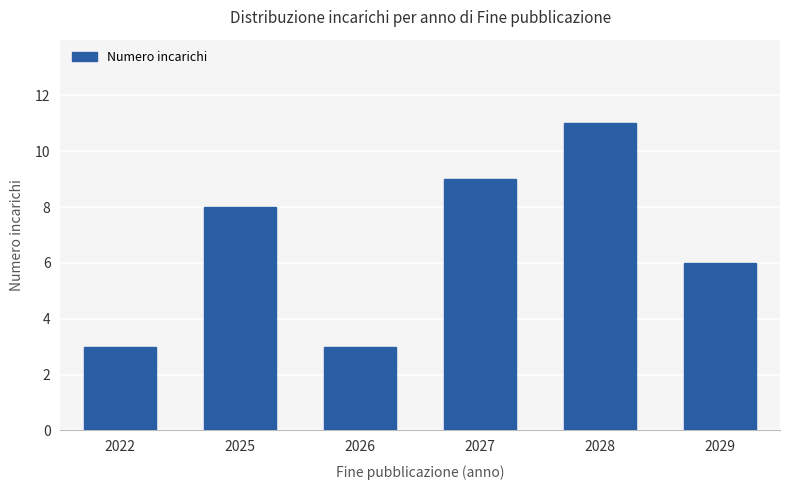

Reading left to right, extract all data points from this chart.

2022=3	2025=8	2026=3	2027=9	2028=11	2029=6